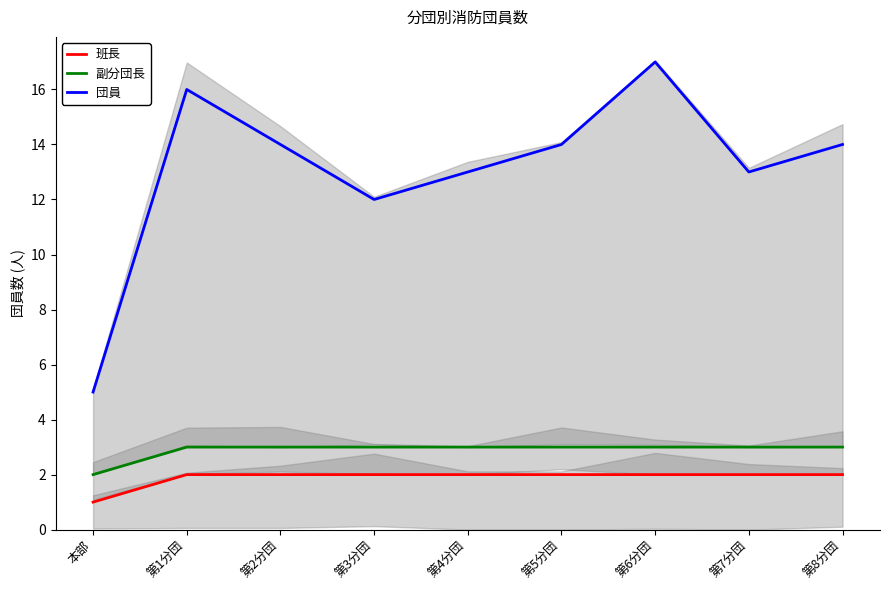

True or false: 班長 has more than 0 interior local peaks.

False